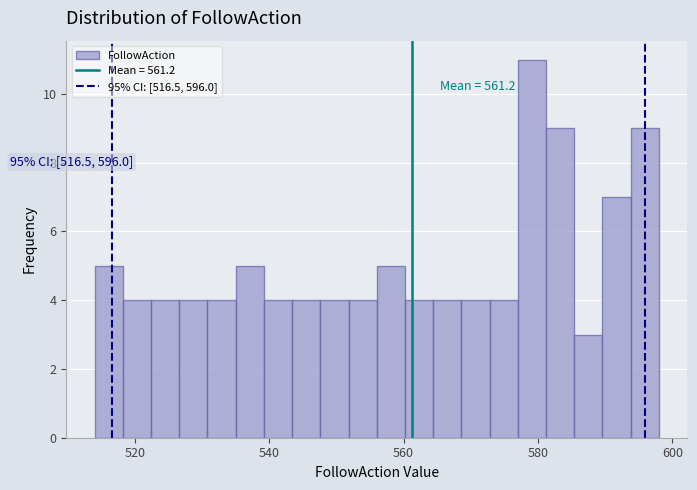

Read against the x-axis, roughly where is the centre of the tallest bar?

580